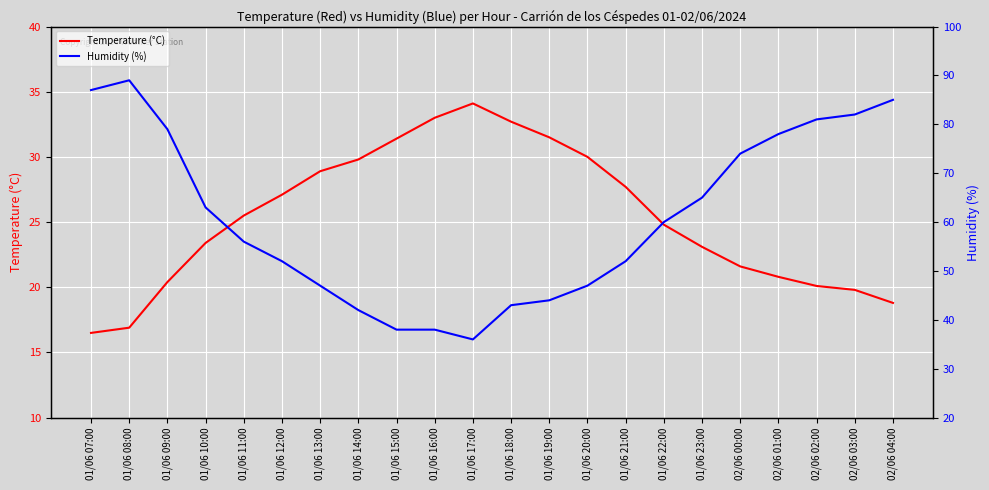

True or false: Temperature (°C) and Humidity (%) intersect in this chart.

False